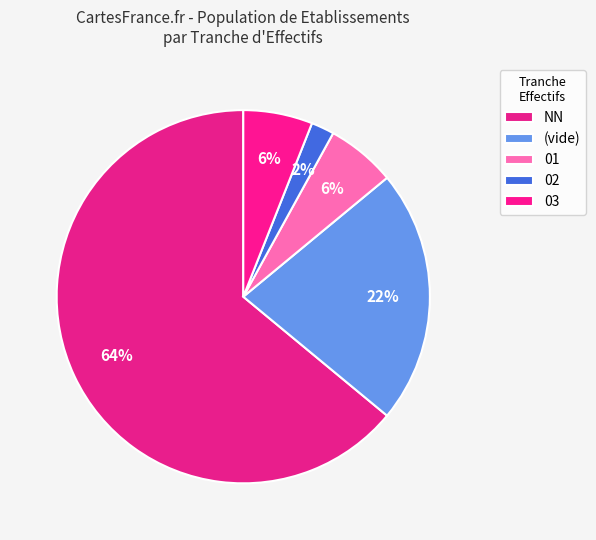

Which category has the biggest portion of the pie?

NN